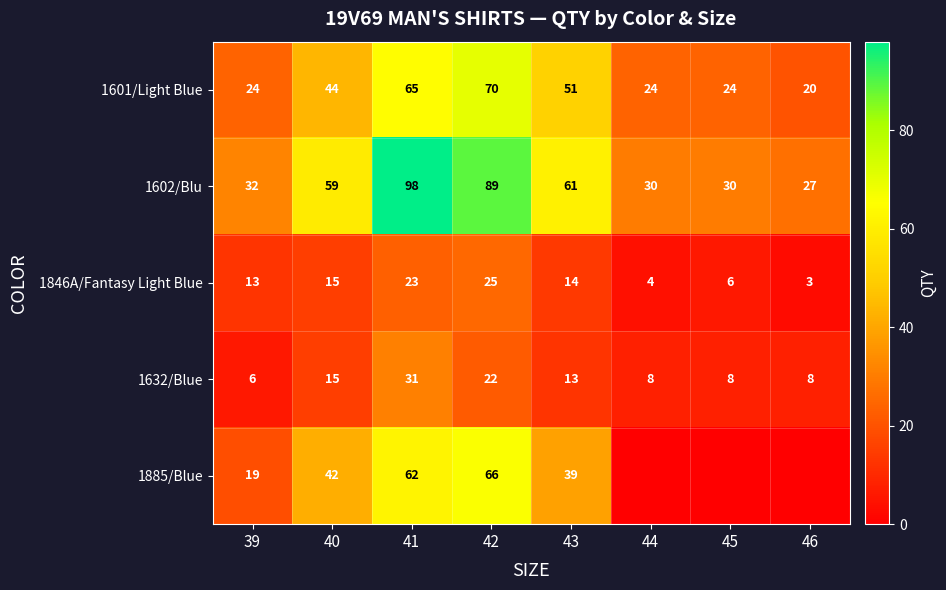

Is it true that 1602/Blu equals 59 at 40?

True